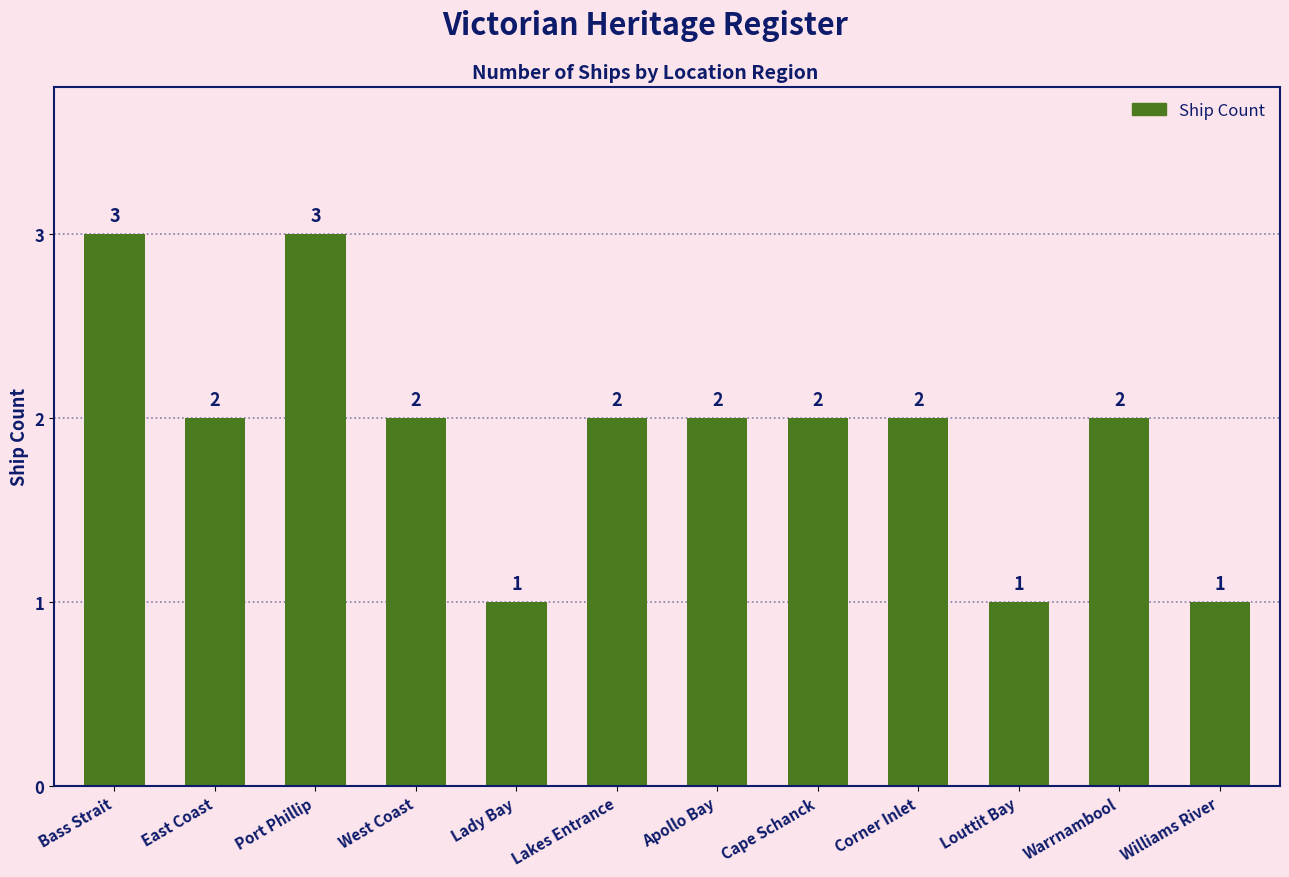

Reading left to right, list all the values displayed in this chart.

Bass Strait=3	East Coast=2	Port Phillip=3	West Coast=2	Lady Bay=1	Lakes Entrance=2	Apollo Bay=2	Cape Schanck=2	Corner Inlet=2	Louttit Bay=1	Warrnambool=2	Williams River=1